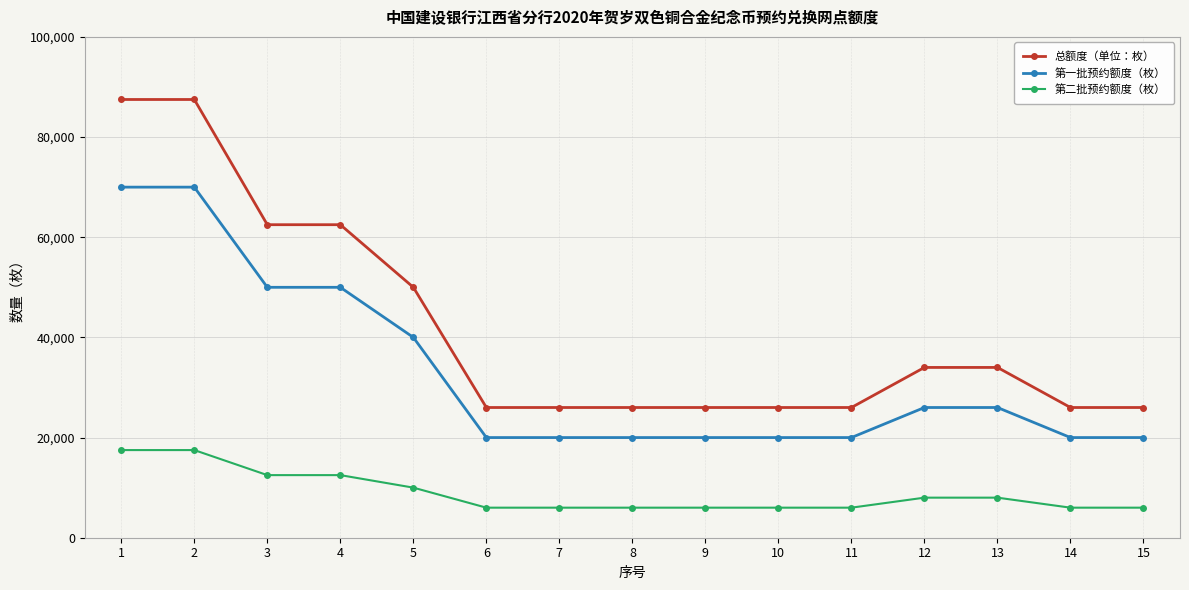

How many distinct data groups are displayed?

3